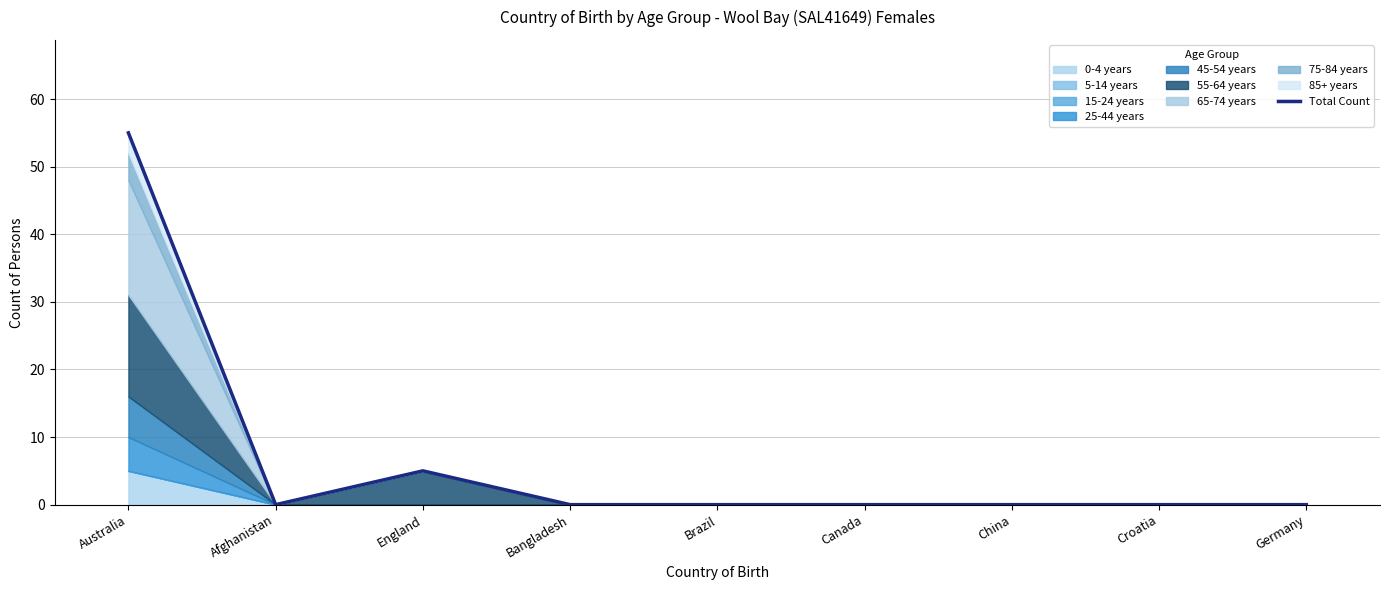

Which has a higher value, Australia or Brazil?

Australia